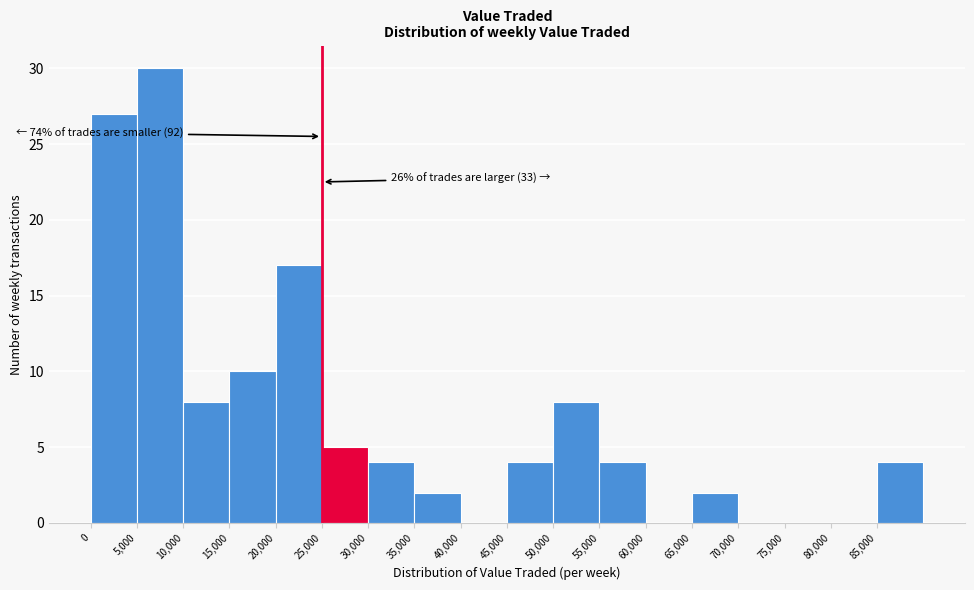

Over which range of the x-axis is the bar tallest?

5000 to 10000